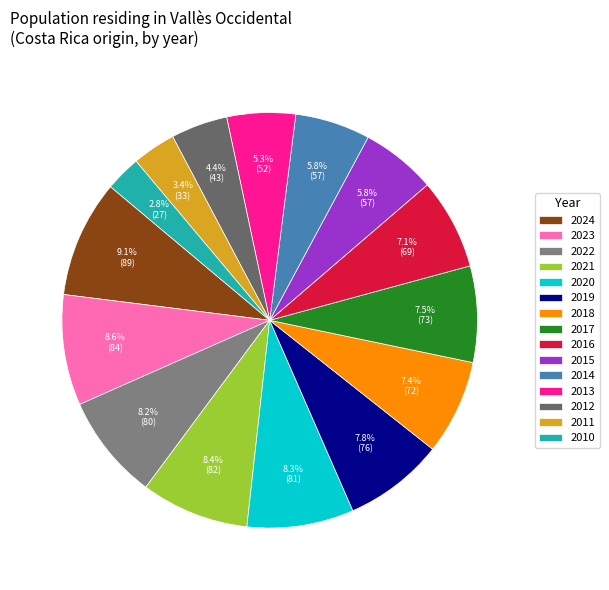

What percentage is the 2021 slice, to the nearest percent?

8%